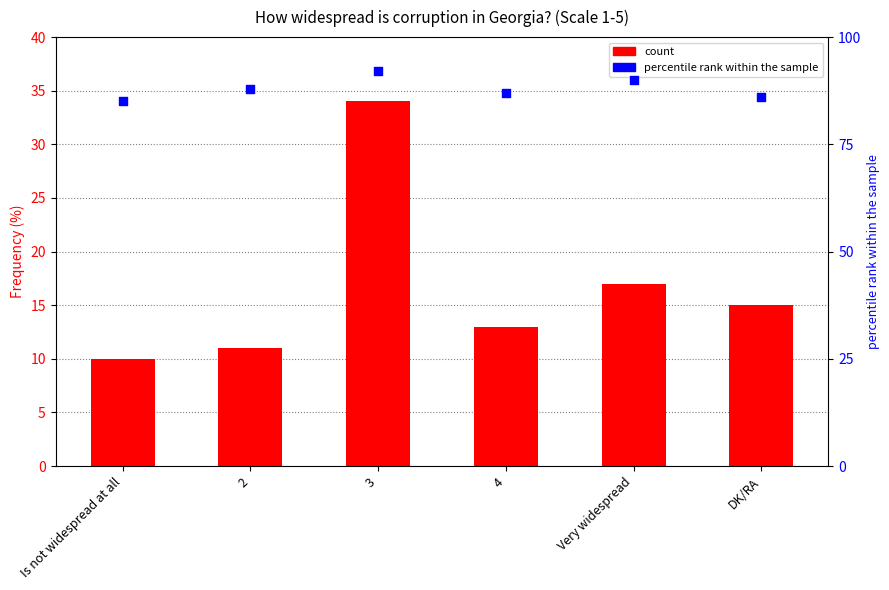

Is the value of percentile rank within the sample at Is not widespread at all greater than the value of Frequency (%) at 4?

Yes